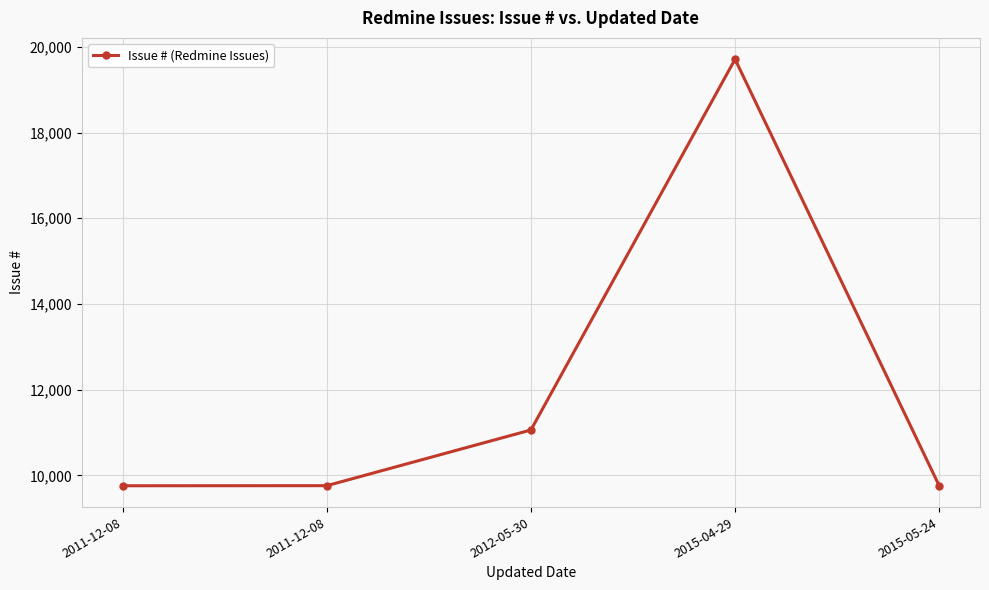

Reading left to right, extract all data points from this chart.

9758	9760	11060	19711	9759